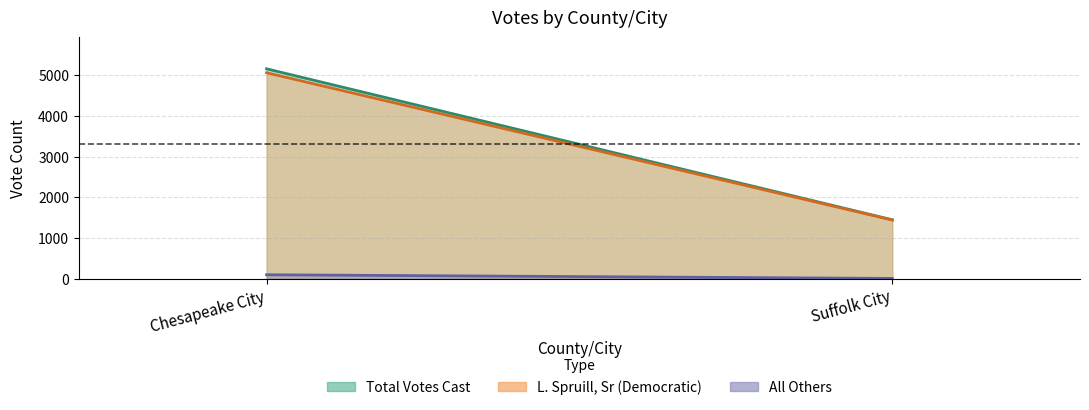

How many data points does each series have?

2